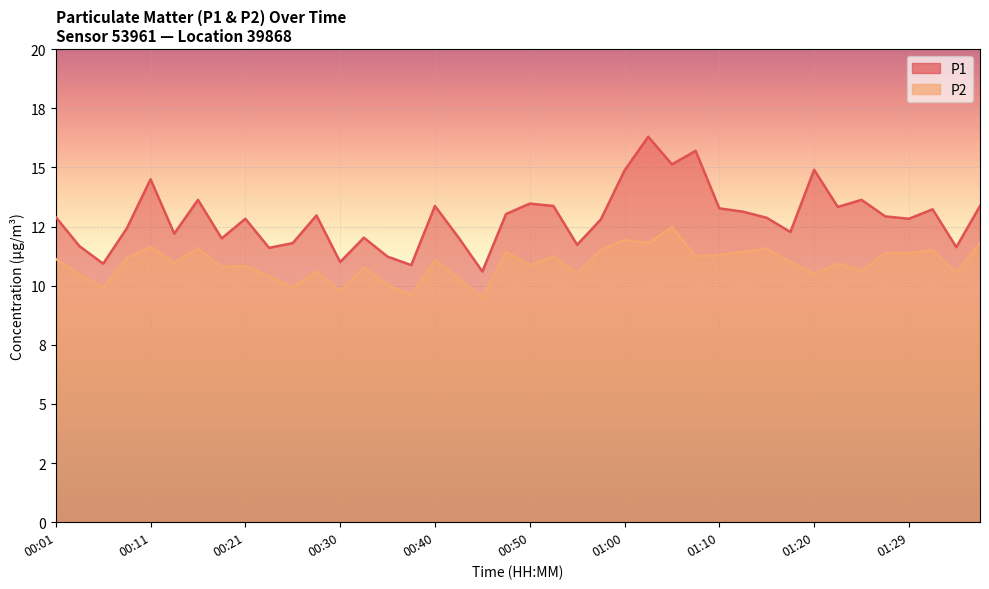

True or false: P1 and P2 intersect in this chart.

False